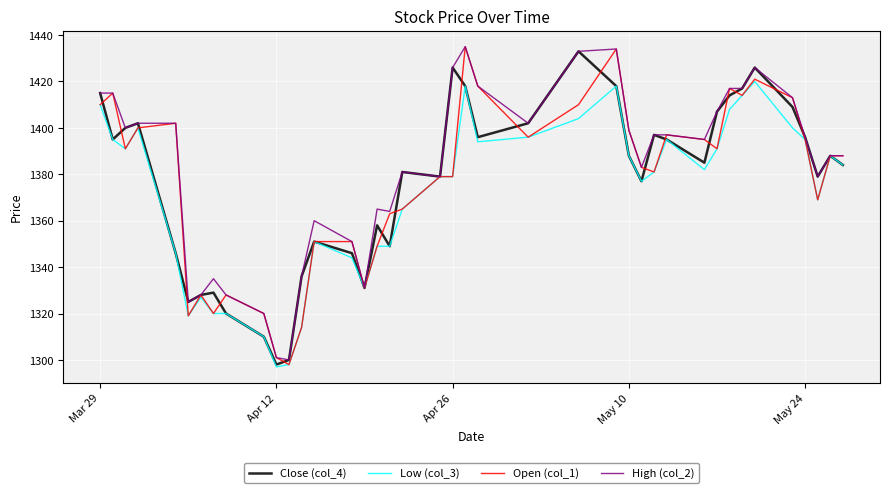

What is the highest value of the High (col_2) series?

1435